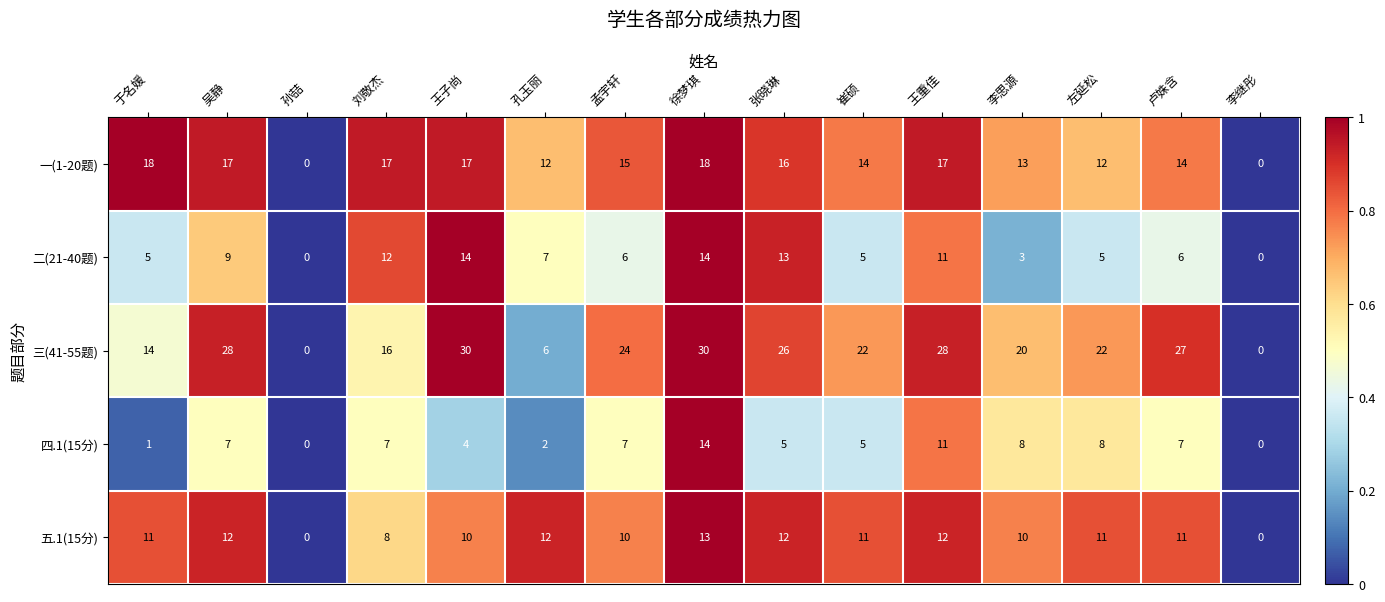

Is it true that 二(21-40题) equals 0 at 孙喆?

True